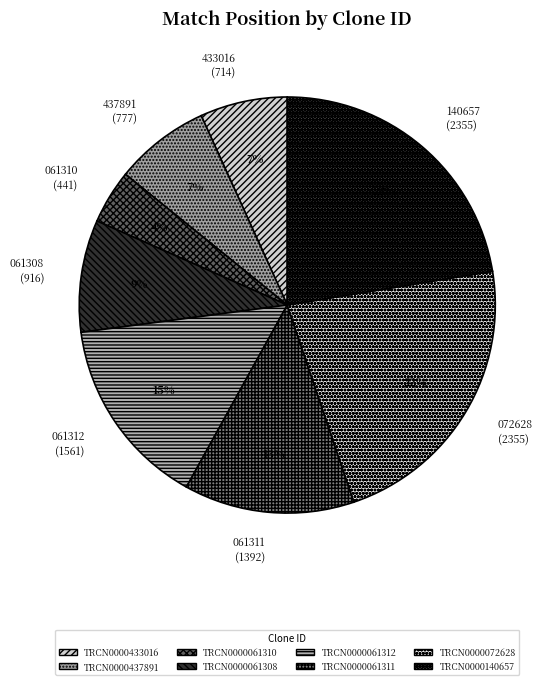

Count the number of slices in the pie.

8